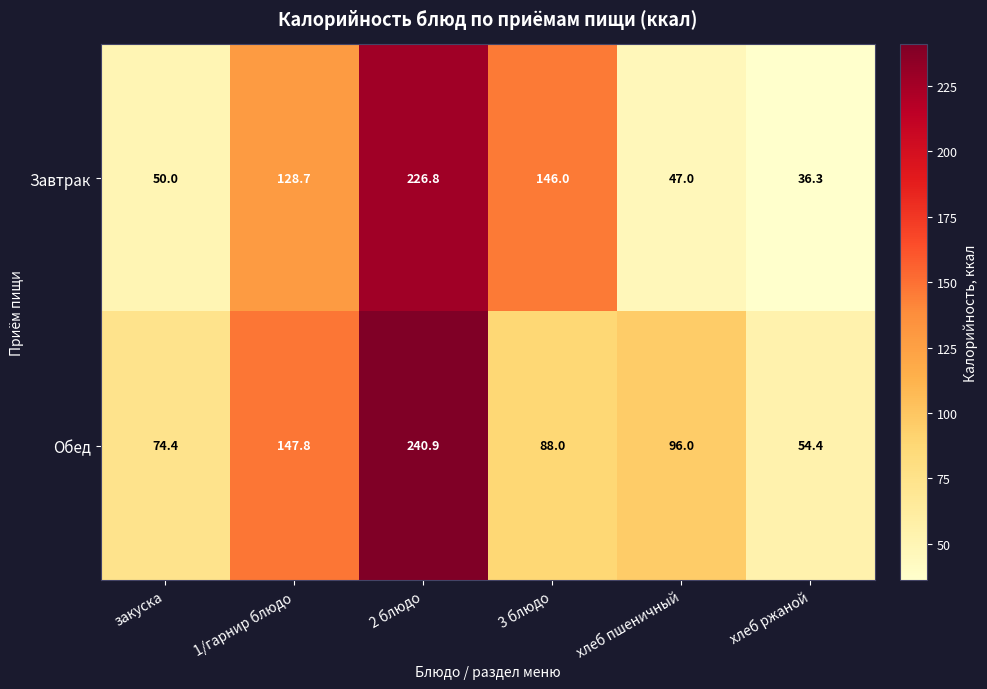

At how many categories does at least one series exceed 93?

4